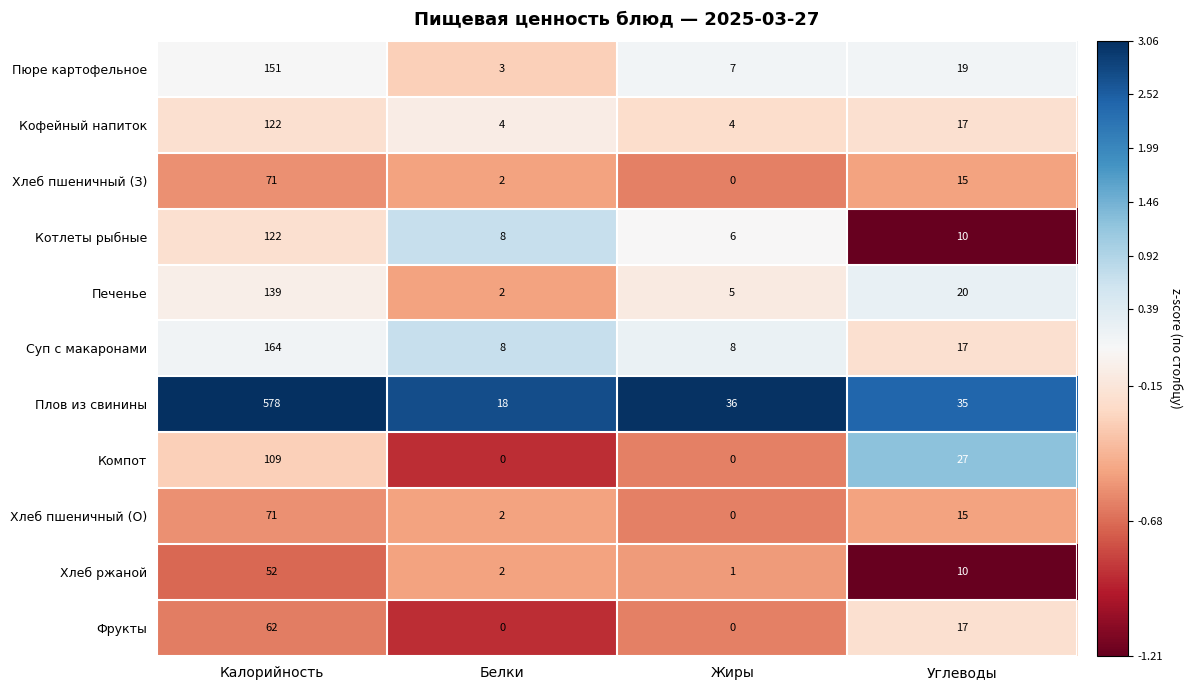

The value of Котлеты рыбные at Углеводы is 10. True or false?

True